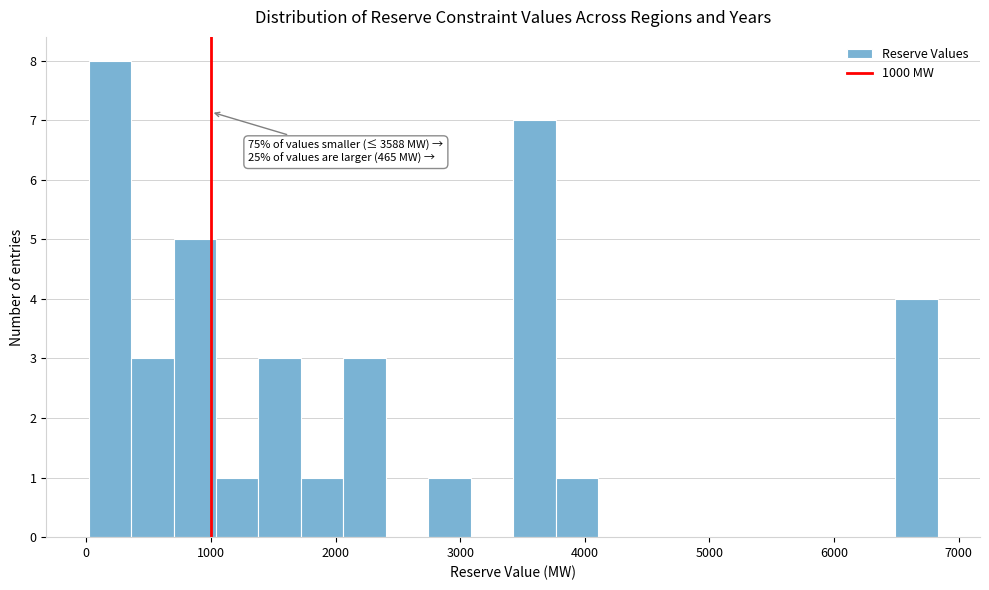

Read against the x-axis, roughly where is the centre of the tallest bar?

200